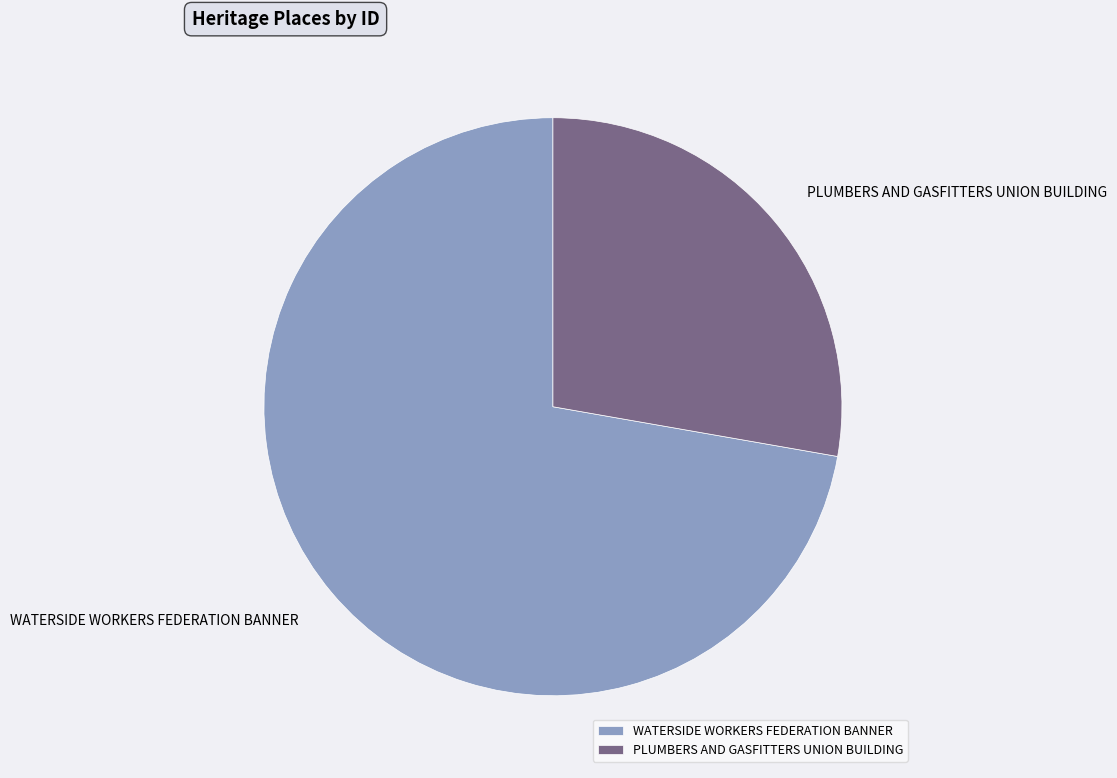

Do PLUMBERS AND GASFITTERS UNION BUILDING and WATERSIDE WORKERS FEDERATION BANNER together represent more than half of the pie?

Yes